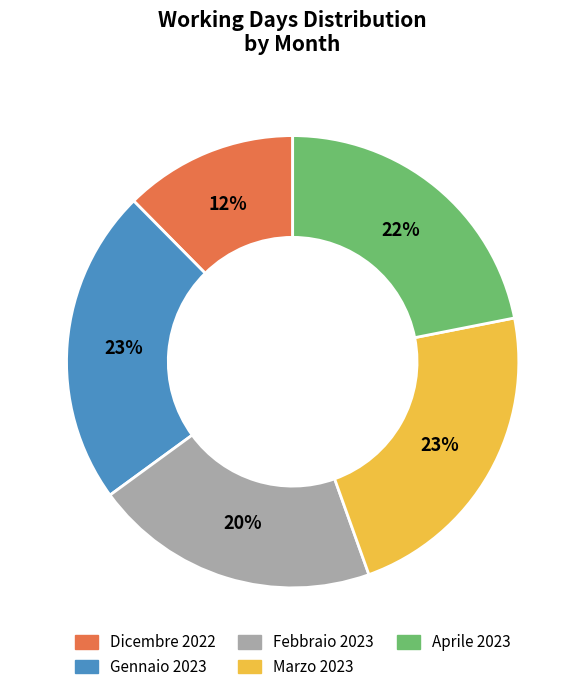

To the nearest percent, what percentage of the pie is Gennaio 2023?

23%